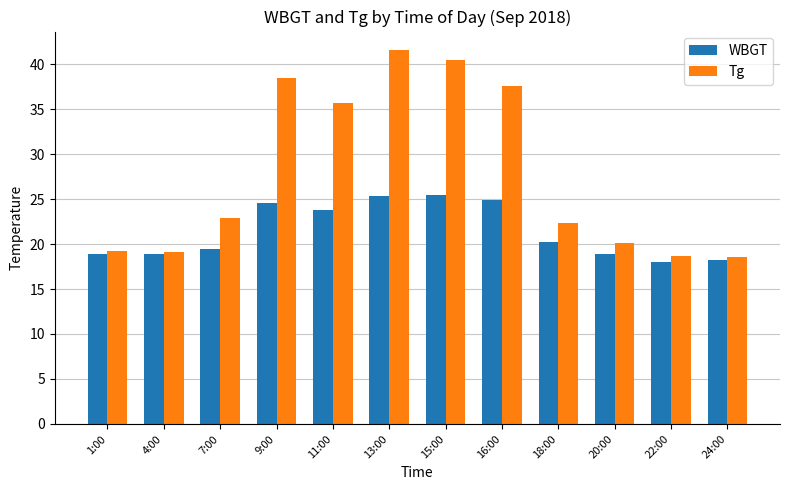

What is the sum of all WBGT values?

256.6